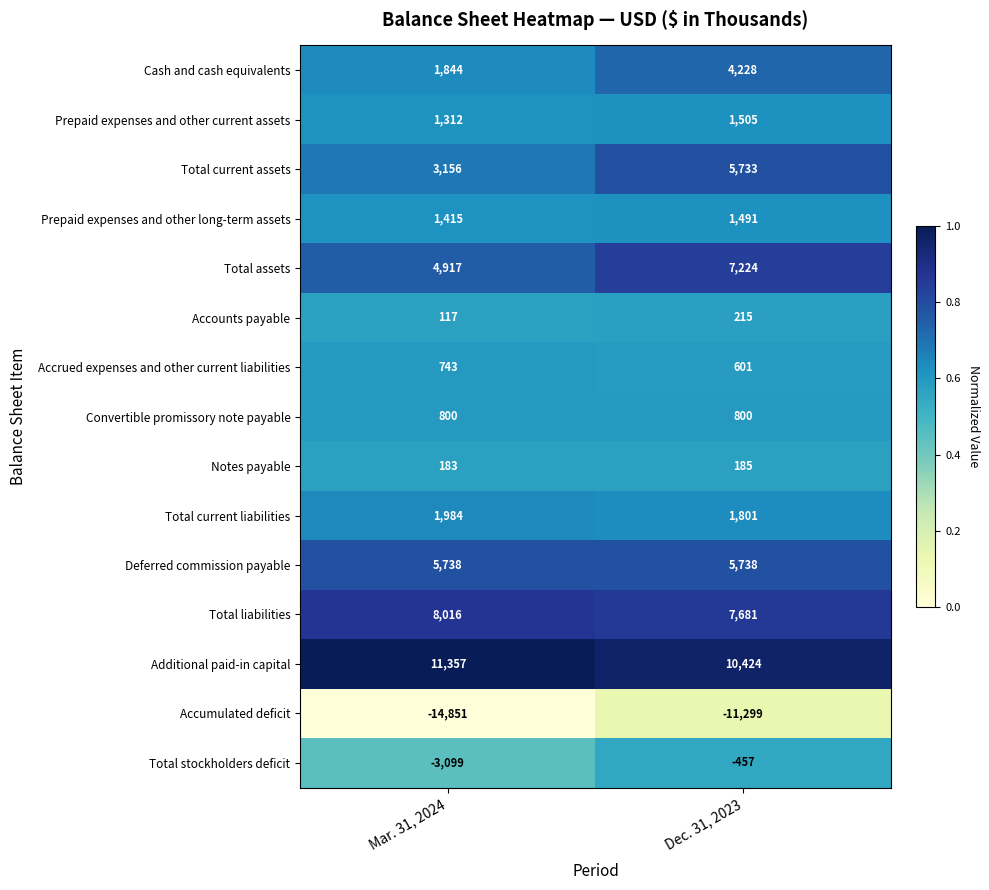

What value does the Total liabilities series have at Mar. 31, 2024, to the nearest 10?

8020